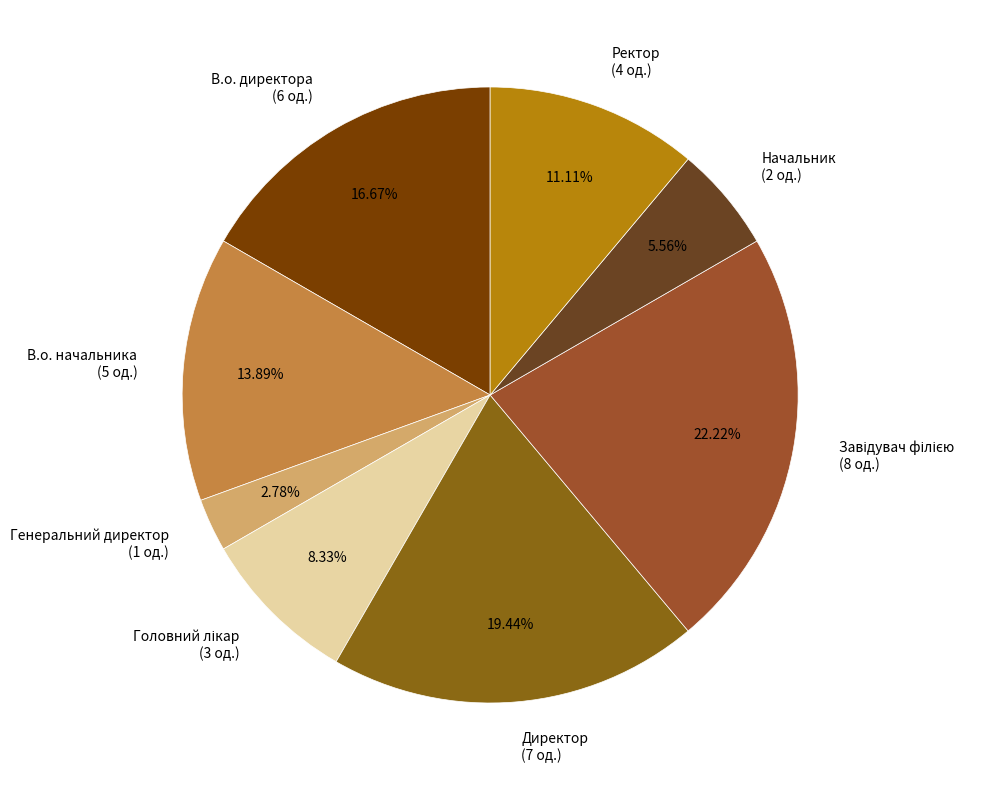

Does any single category account for the majority?

No